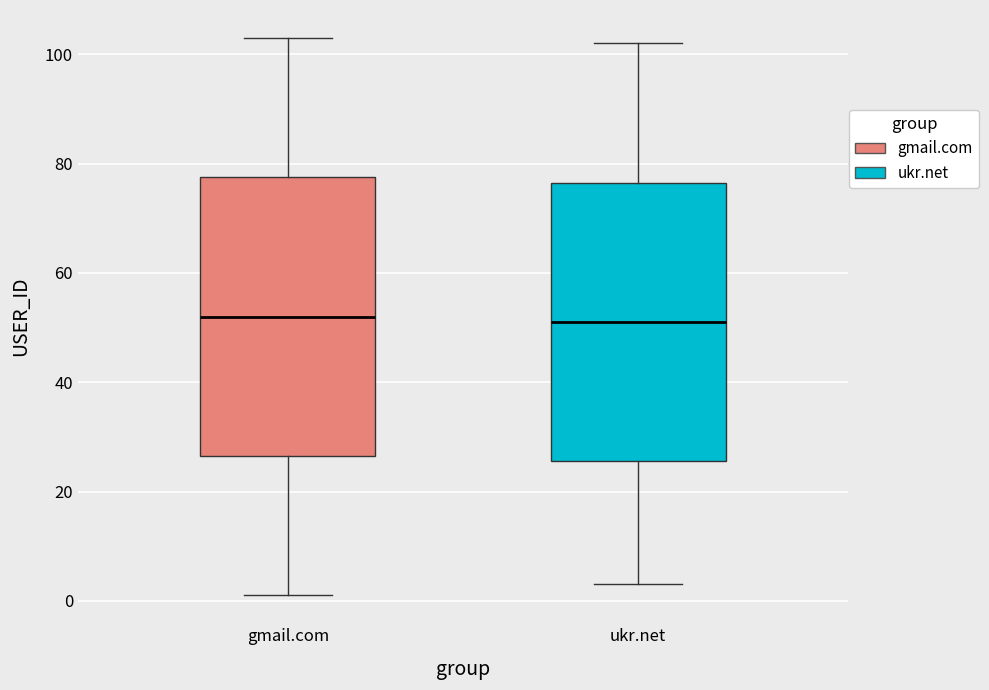

Where does the upper whisker of the box for ukr.net end on the y-axis? The values are not printed on the chart, so give them approximately, as read against the axis.

102